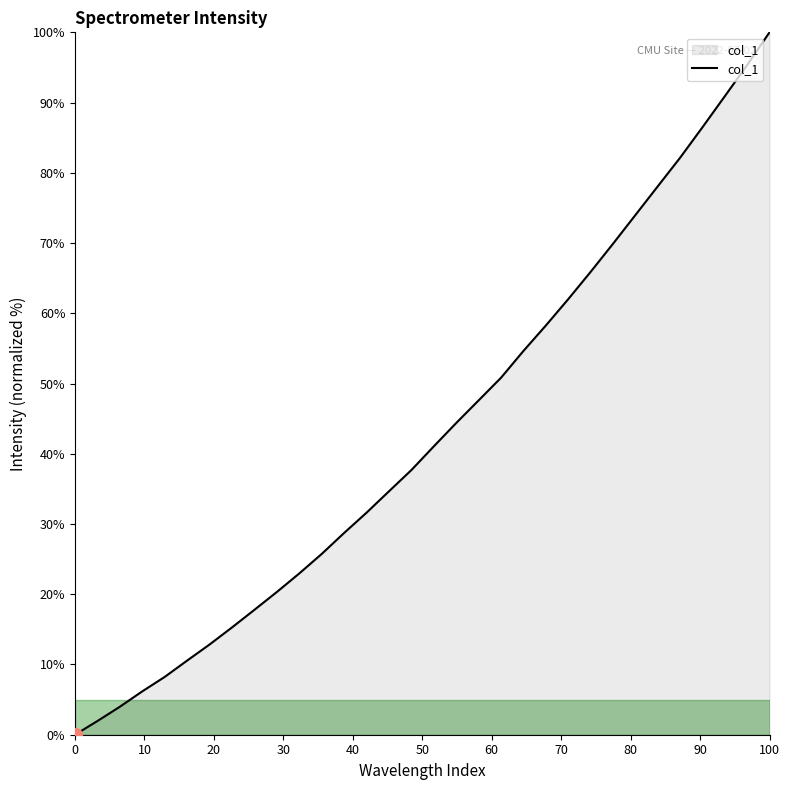

What is the greatest value displayed?

100.0